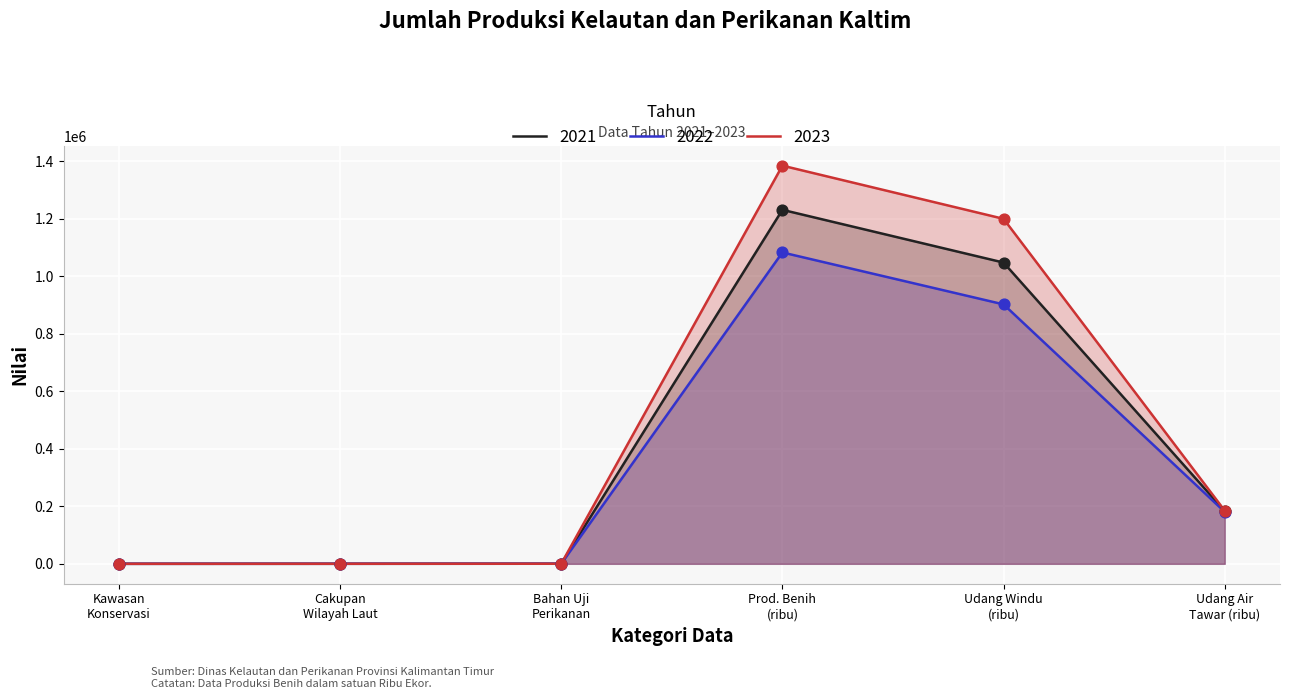

List the series in order of their peak value, highest first.

2023, 2021, 2022